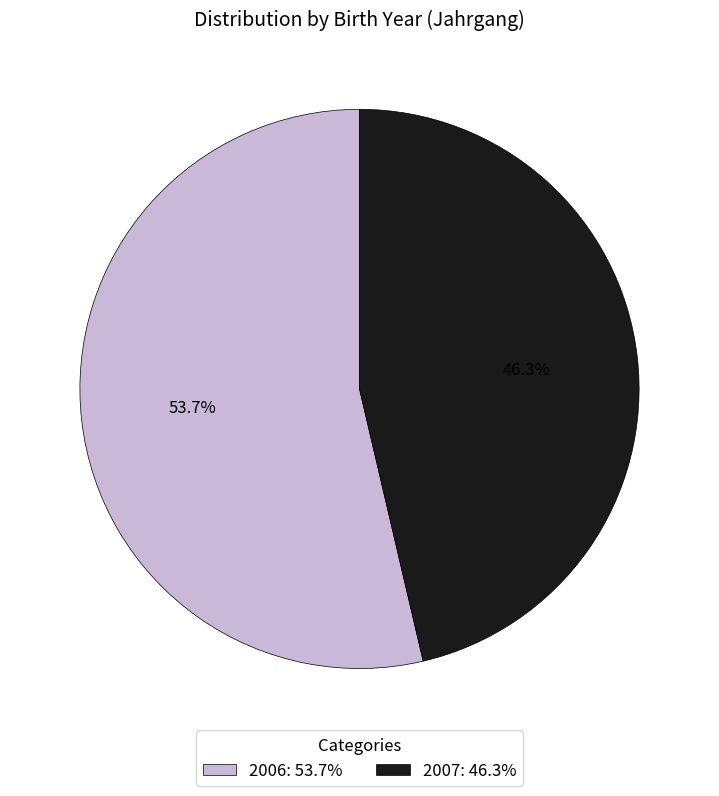

To the nearest percent, what is the difference between the largest and smallest slice percentages?

7%